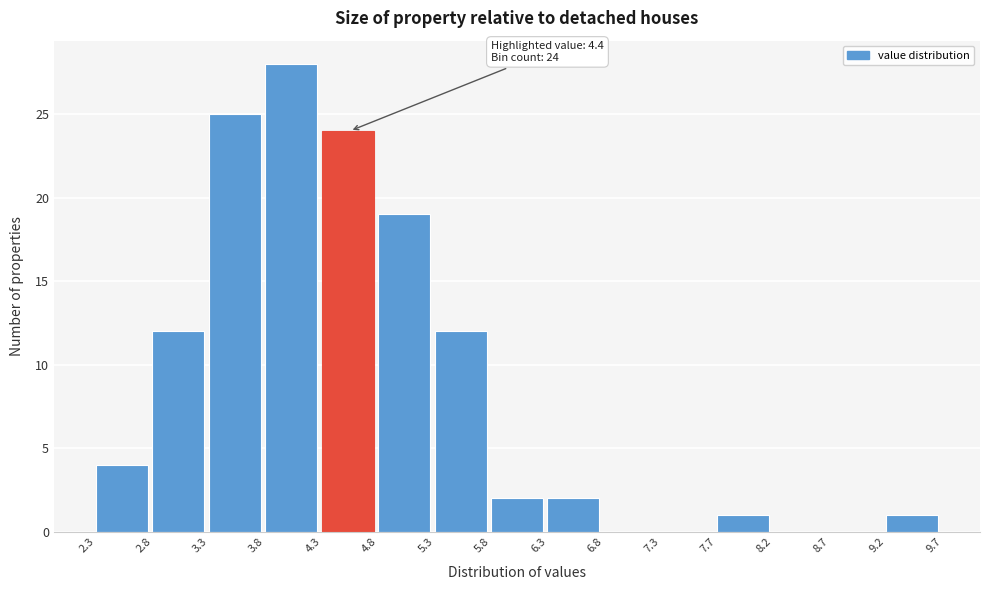

Which range on the x-axis has the tallest bar?

3.8 to 4.3